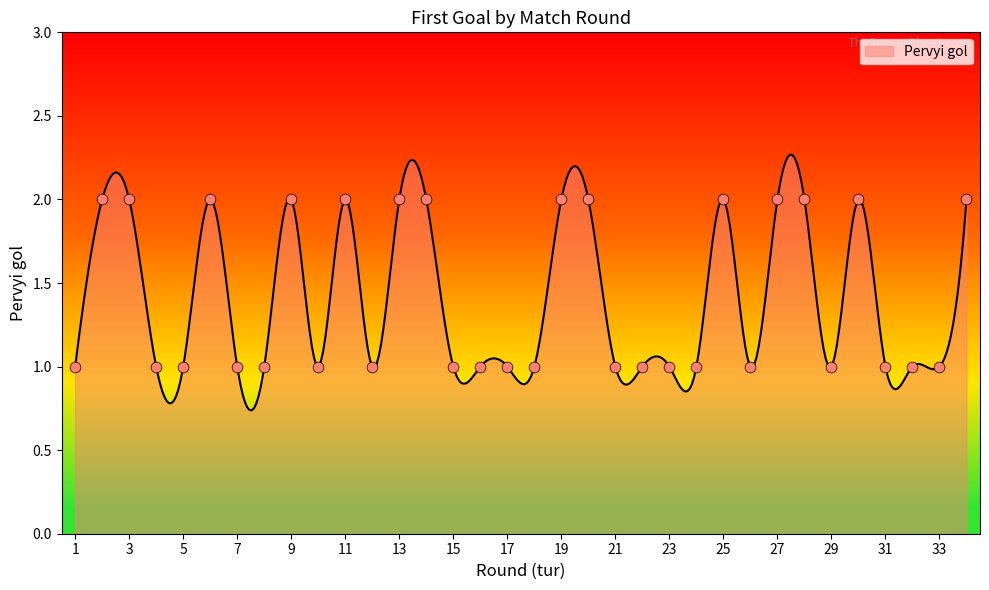

What is the ratio of the value at 9 to the value at 14?

1.0